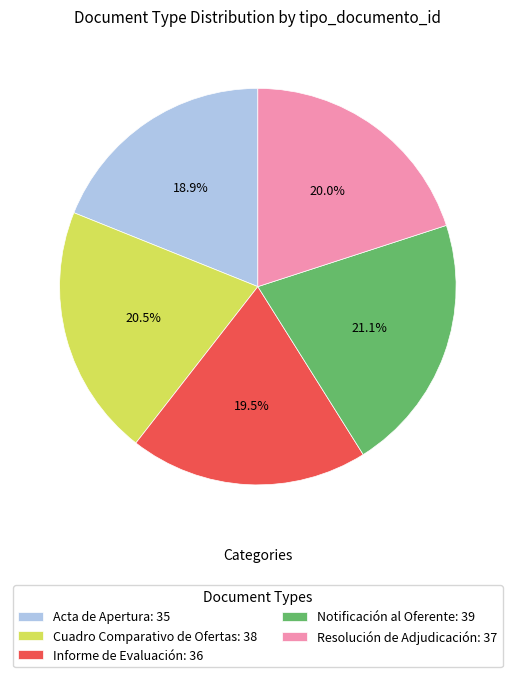

To the nearest percent, what is the average slice percentage?

20%